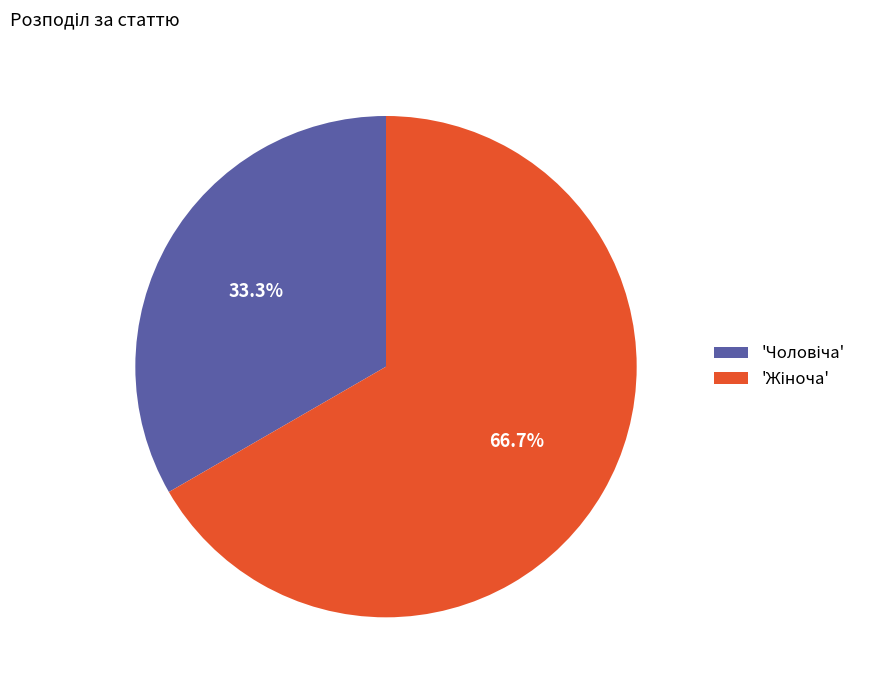

Is there any slice that represents more than half of the pie?

Yes